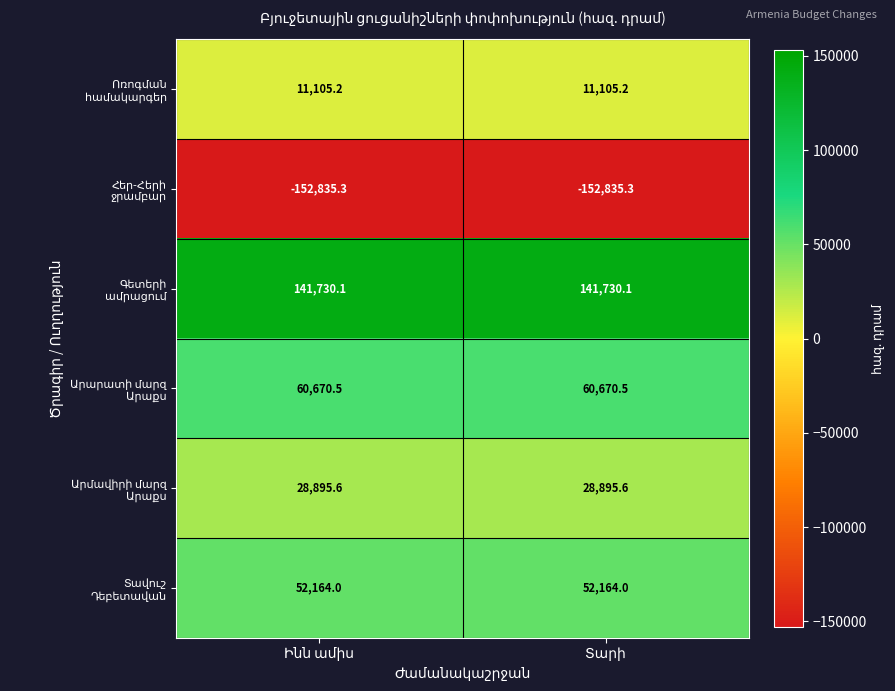

What is the minimum value shown in the chart?

-152835.3